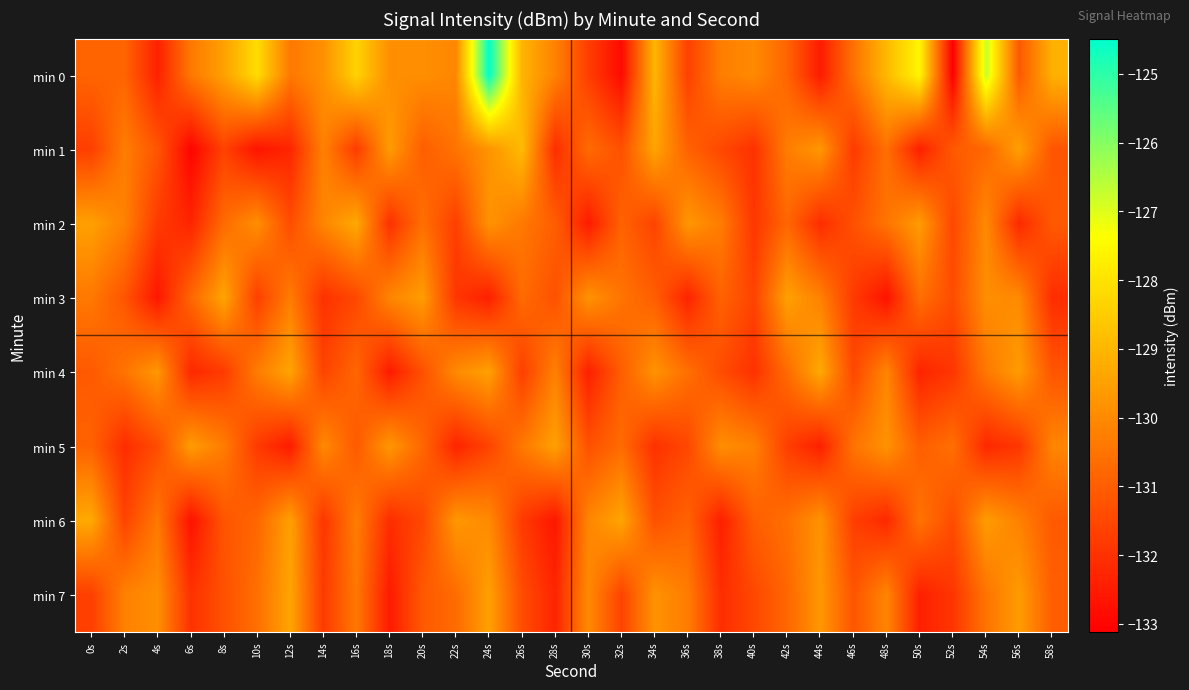

Reading left to right, what are all the values shown in this chart?

min 0: 0s=-130.9	2s=-130.9	4s=-132.4	6s=-130.4	8s=-129.5	10s=-128.1	12s=-130.4	14s=-129.9	16s=-128.4	18s=-129.9	20s=-129.9	22s=-130.1	24s=-124.5	26s=-129.1	28s=-130.2	30s=-131.7	32s=-132.9	34s=-129.0	36s=-131.7	38s=-130.3	40s=-130.0	42s=-130.8	44s=-132.5	46s=-130.5	48s=-128.9	50s=-127.6	52s=-133.1	54s=-126.7	56s=-131.1	58s=-129.1
min 1: 0s=-131.7	2s=-130.3	4s=-131.2	6s=-133.0	8s=-131.6	10s=-132.7	12s=-132.3	14s=-130.2	16s=-131.8	18s=-129.6	20s=-131.0	22s=-130.5	24s=-129.8	26s=-128.9	28s=-132.1	30s=-130.7	32s=-131.3	34s=-129.4	36s=-130.9	38s=-131.5	40s=-132.0	42s=-130.3	44s=-129.7	46s=-131.8	48s=-130.6	50s=-132.4	52s=-131.1	54s=-130.8	56s=-129.5	58s=-131.2
min 2: 0s=-129.5	2s=-130.2	4s=-131.8	6s=-132.3	8s=-130.7	10s=-129.9	12s=-131.4	14s=-130.1	16s=-129.3	18s=-132.0	20s=-130.6	22s=-131.7	24s=-129.8	26s=-130.4	28s=-131.0	30s=-132.5	32s=-130.9	34s=-131.6	36s=-129.7	38s=-130.3	40s=-131.9	42s=-130.8	44s=-132.1	46s=-131.3	48s=-130.5	50s=-129.6	52s=-131.5	54s=-130.0	56s=-132.2	58s=-131.1
min 3: 0s=-130.4	2s=-131.2	4s=-132.6	6s=-130.8	8s=-129.4	10s=-131.7	12s=-130.3	14s=-132.0	16s=-131.5	18s=-130.1	20s=-129.6	22s=-131.9	24s=-132.4	26s=-130.7	28s=-131.3	30s=-129.8	32s=-130.5	34s=-131.0	36s=-132.3	38s=-130.9	40s=-131.6	42s=-129.5	44s=-130.2	46s=-131.8	48s=-132.7	50s=-130.6	52s=-131.4	54s=-129.9	56s=-130.0	58s=-132.1
min 4: 0s=-131.1	2s=-130.5	4s=-129.7	6s=-132.2	8s=-131.8	10s=-130.3	12s=-129.4	14s=-131.6	16s=-130.8	18s=-132.5	20s=-131.3	22s=-130.0	24s=-129.5	26s=-131.7	28s=-130.2	30s=-132.4	32s=-131.0	34s=-129.8	36s=-130.6	38s=-131.4	40s=-132.0	42s=-130.7	44s=-129.3	46s=-131.5	48s=-130.1	50s=-132.3	52s=-131.9	54s=-130.4	56s=-129.6	58s=-131.2
min 5: 0s=-130.9	2s=-132.1	4s=-131.4	6s=-129.6	8s=-130.3	10s=-131.8	12s=-132.5	14s=-130.0	16s=-131.1	18s=-129.7	20s=-130.8	22s=-132.3	24s=-131.6	26s=-130.4	28s=-129.5	30s=-131.3	32s=-130.7	34s=-132.0	36s=-131.5	38s=-129.9	40s=-130.2	42s=-131.7	44s=-132.4	46s=-130.5	48s=-129.8	50s=-131.0	52s=-130.6	54s=-132.2	56s=-131.9	58s=-130.1
min 6: 0s=-129.3	2s=-131.6	4s=-130.4	6s=-132.7	8s=-131.2	10s=-130.8	12s=-129.5	14s=-131.9	16s=-130.3	18s=-132.1	20s=-131.5	22s=-129.7	24s=-130.0	26s=-131.8	28s=-132.6	30s=-130.1	32s=-129.4	34s=-131.3	36s=-130.9	38s=-132.4	40s=-131.0	42s=-130.6	44s=-129.8	46s=-131.7	48s=-132.2	50s=-130.5	52s=-131.4	54s=-129.6	56s=-130.2	58s=-131.1
min 7: 0s=-131.7	2s=-130.2	4s=-129.9	6s=-132.0	8s=-131.3	10s=-130.6	12s=-129.4	14s=-131.8	16s=-130.4	18s=-132.5	20s=-131.1	22s=-130.7	24s=-129.5	26s=-131.4	28s=-132.3	30s=-130.0	32s=-131.6	34s=-129.8	36s=-130.3	38s=-132.1	40s=-131.5	42s=-130.8	44s=-129.7	46s=-131.2	48s=-130.1	50s=-132.4	52s=-131.9	54s=-130.5	56s=-129.6	58s=-131.0